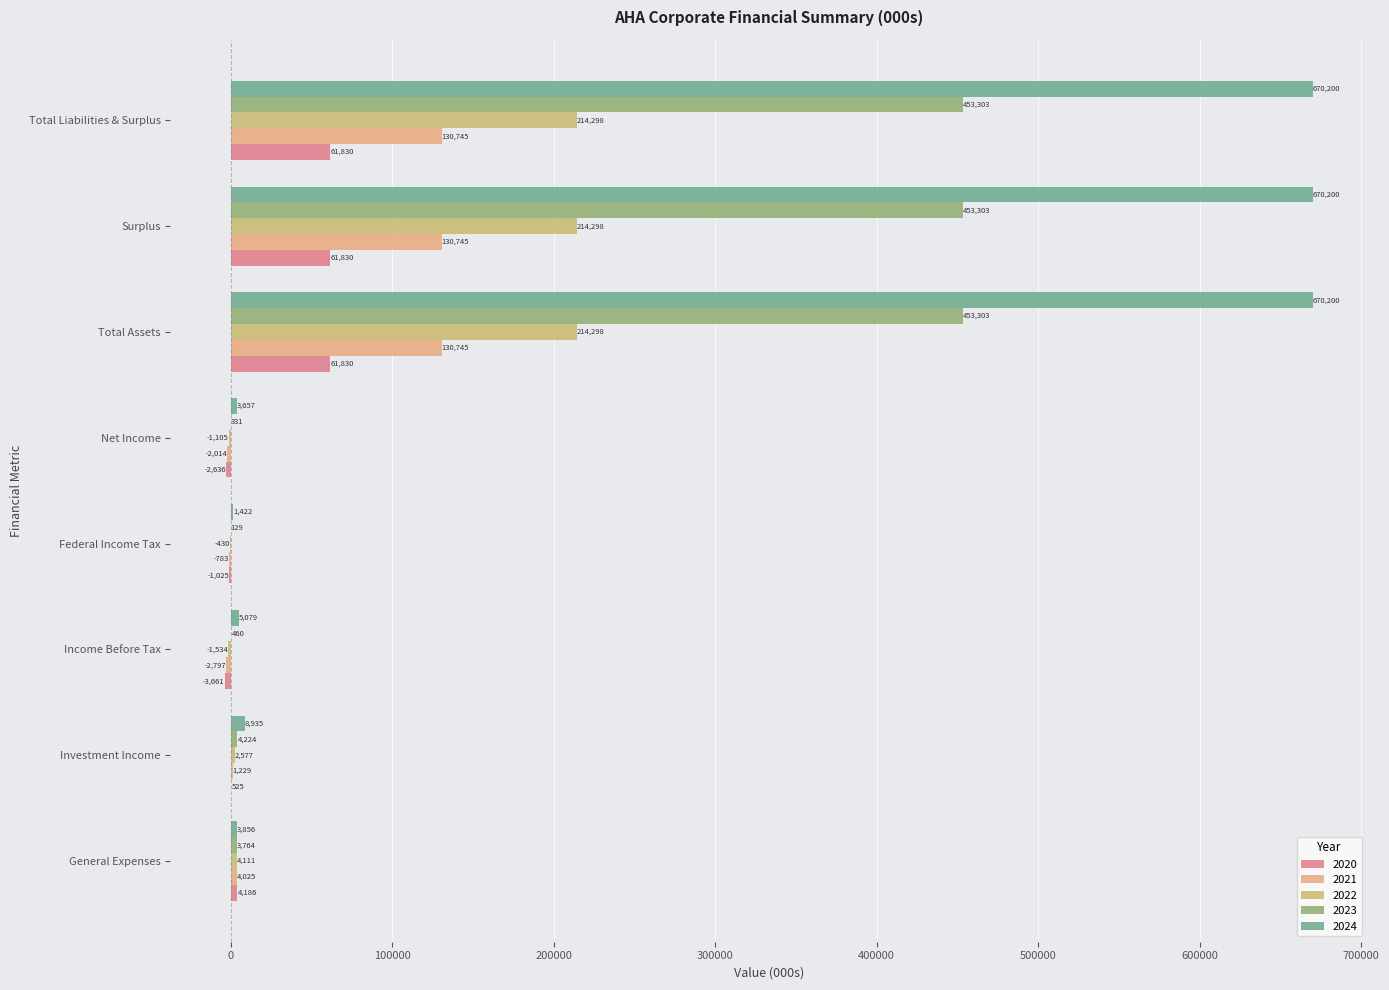

How many categories are shown in the chart?

8